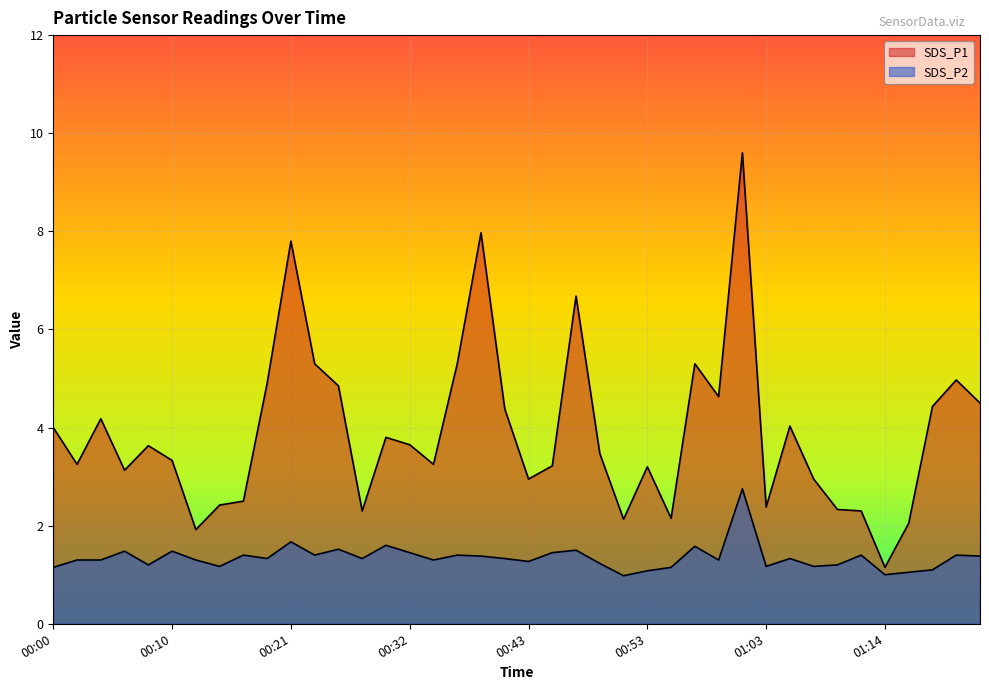

At how many categories does at least one series exceed 6?

4